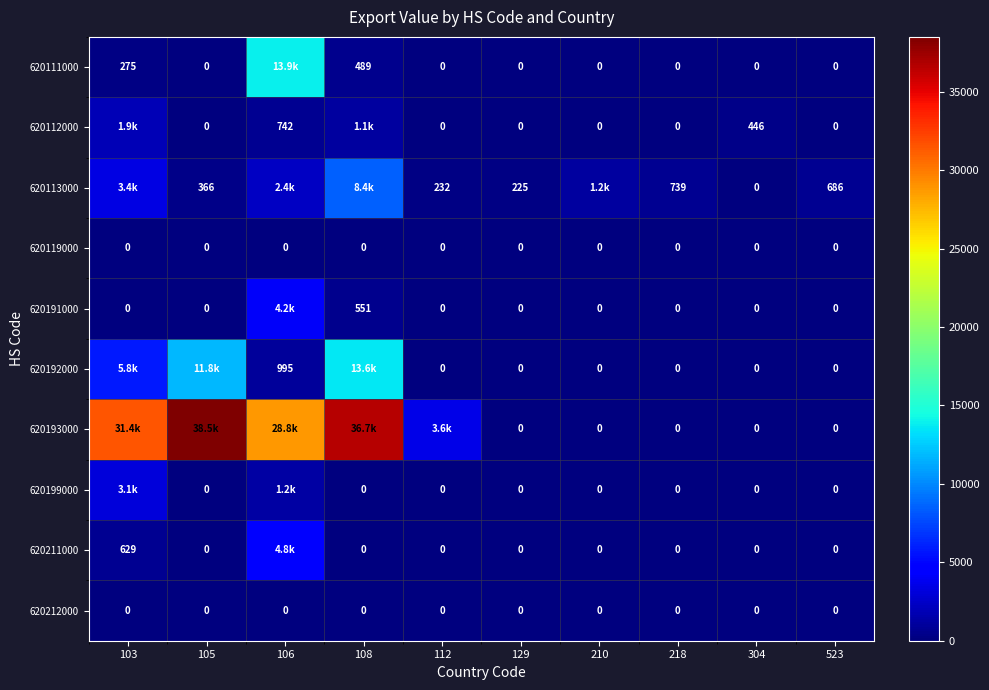

The value of 620119000 at 210 is 0. True or false?

True